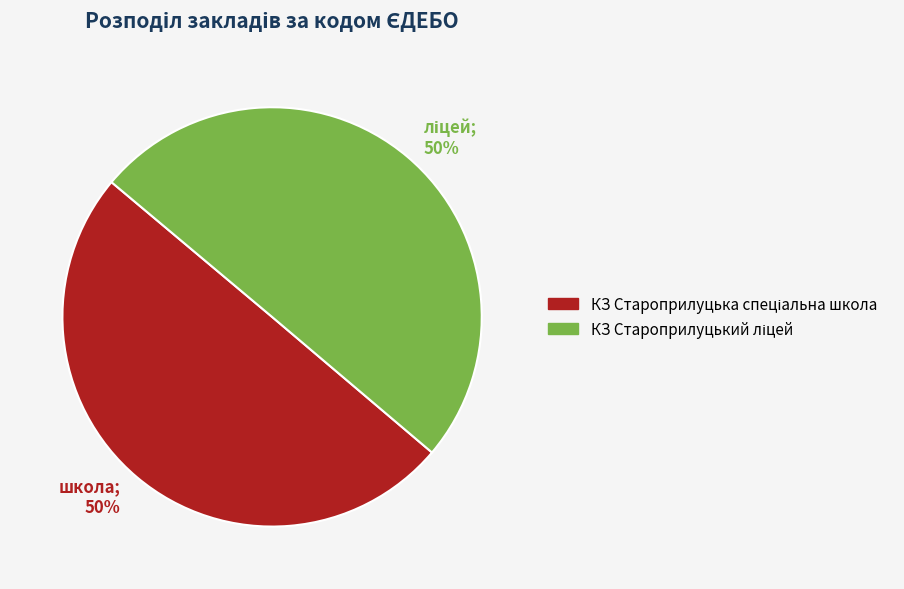

To the nearest percent, what percentage of the pie is школа; 50%?

50%